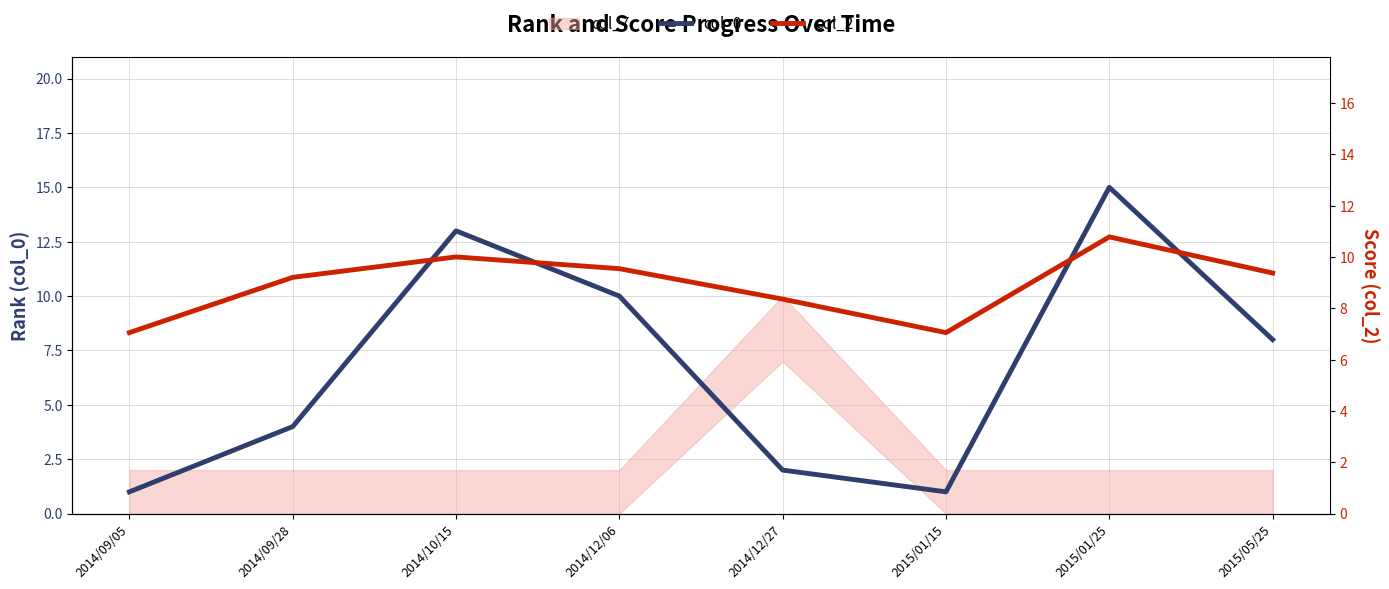

At which category does col_0 reach its first local peak?

2014/10/15